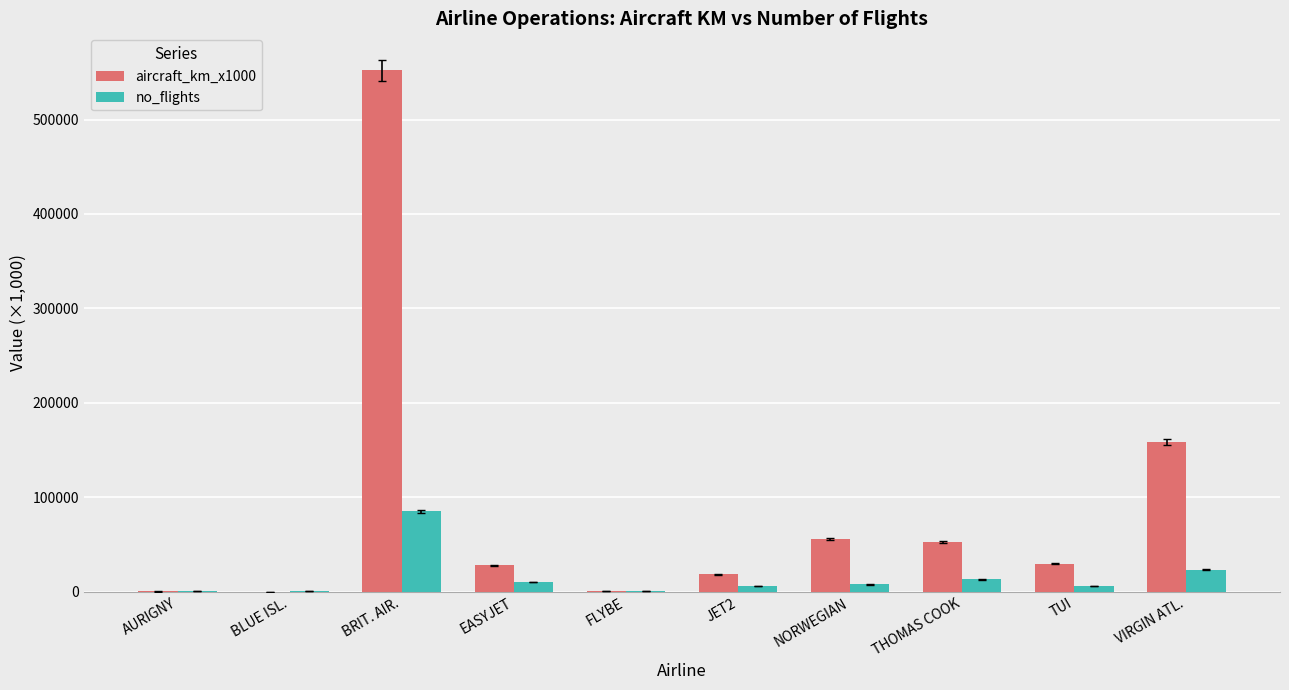

Where is no_flights nearest to the value 42420?

VIRGIN ATL.